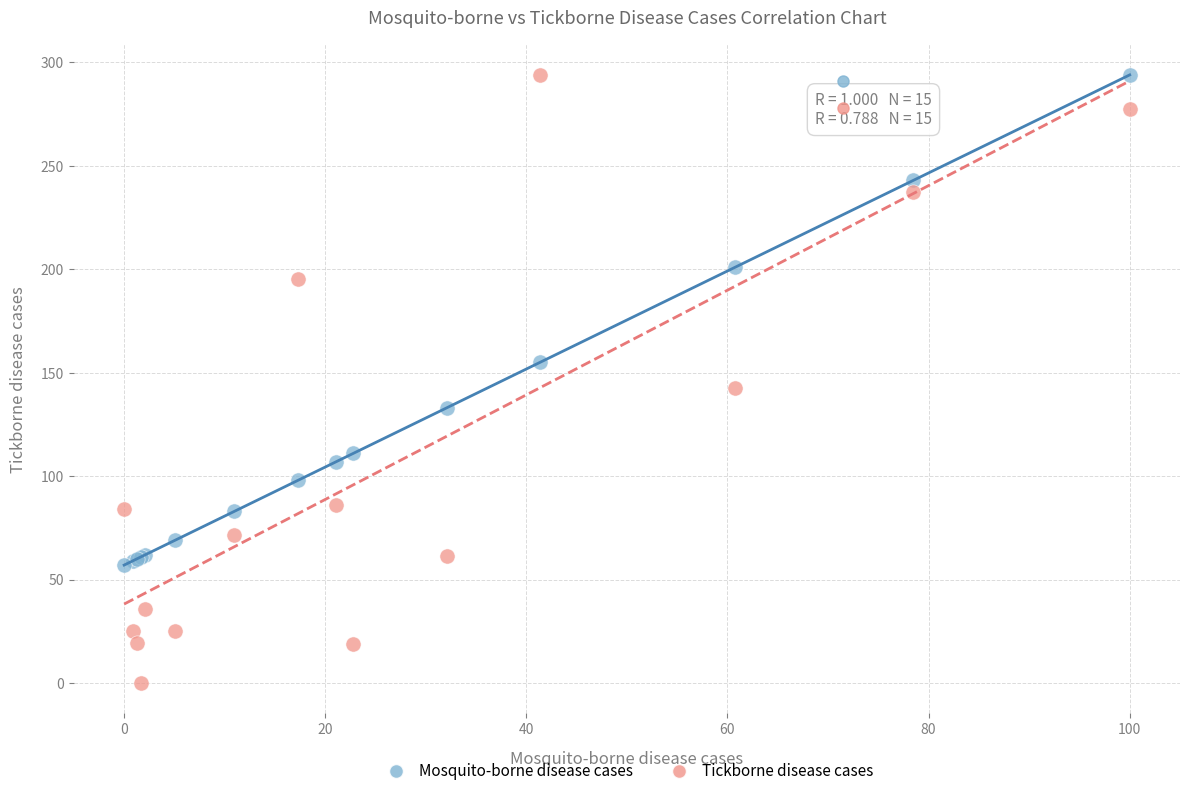

What is the X range (max minus min) for the scatter plot?

100.0